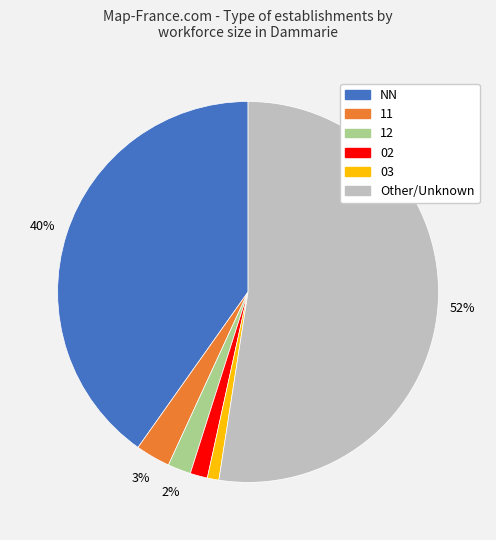

Is it true that 11 is 15% of the pie?

False